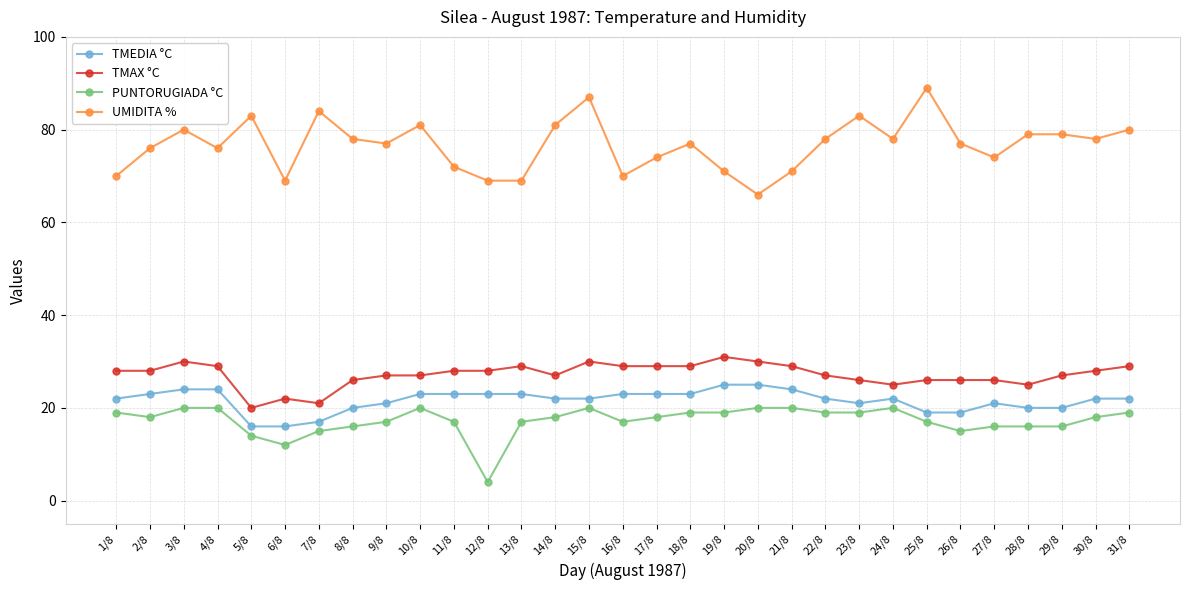

The value of UMIDITA % at 31/8 is 80. True or false?

True